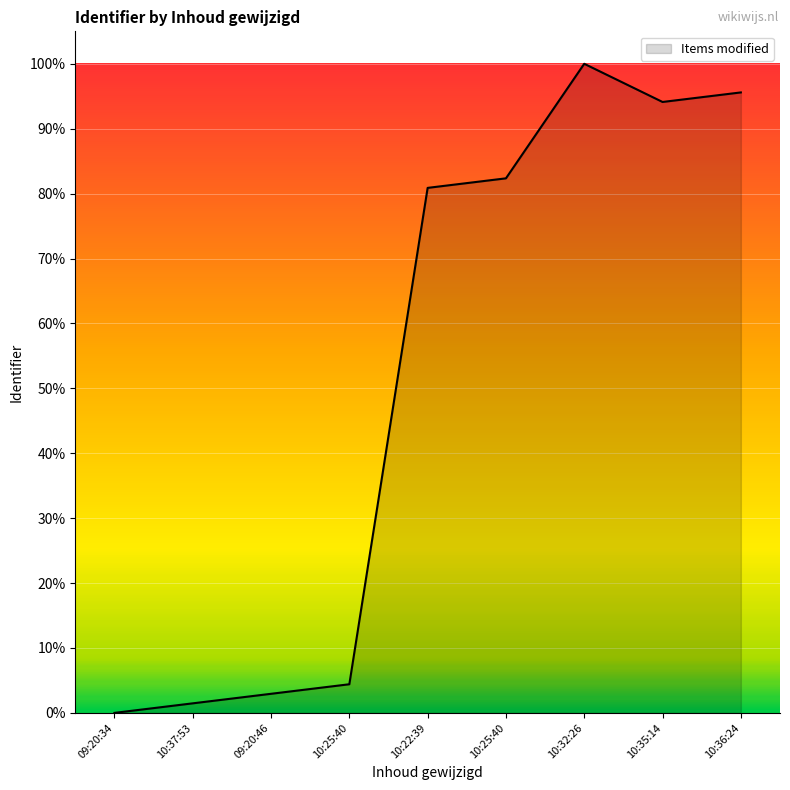

How many points are lower than both their immediate neighbors (excluding endpoints)?

1